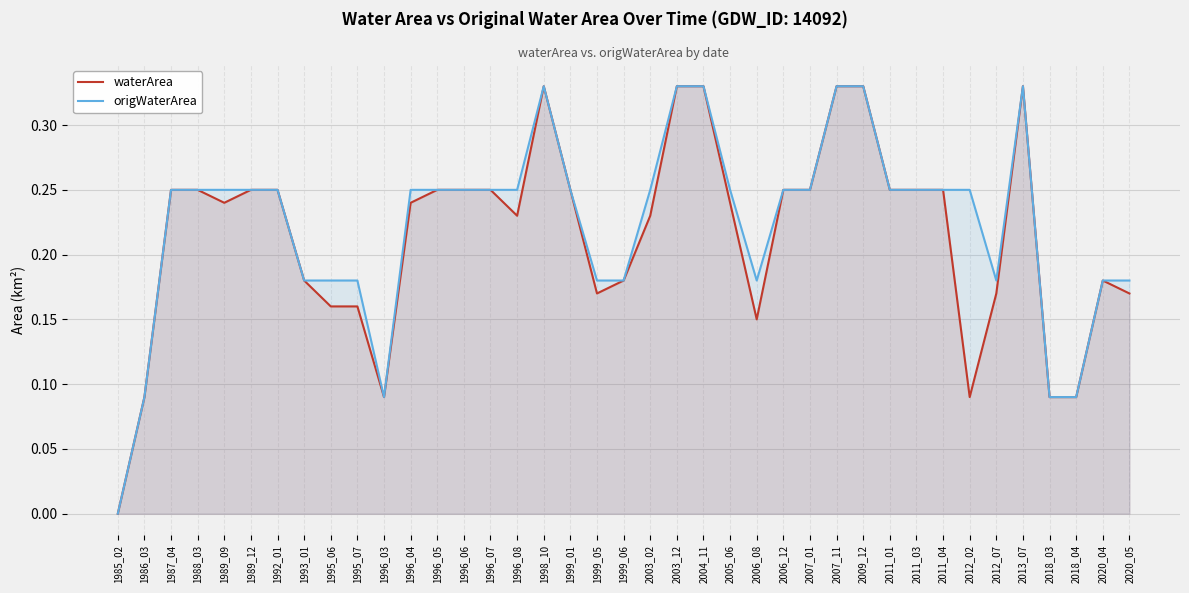

Is it true that origWaterArea equals 0.2 at 1996_06?

True